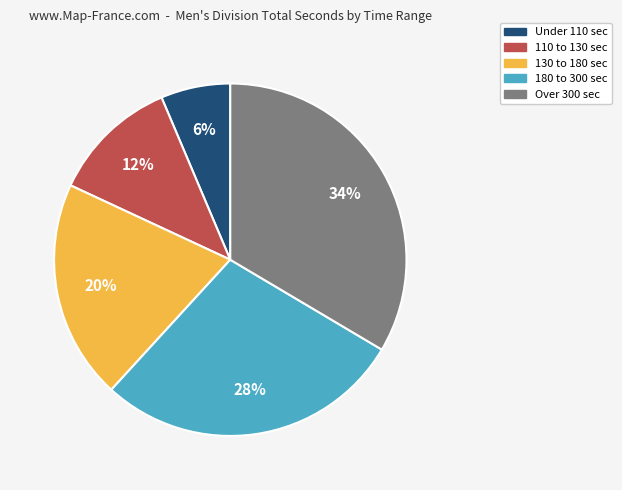

Is there any slice that represents more than half of the pie?

No